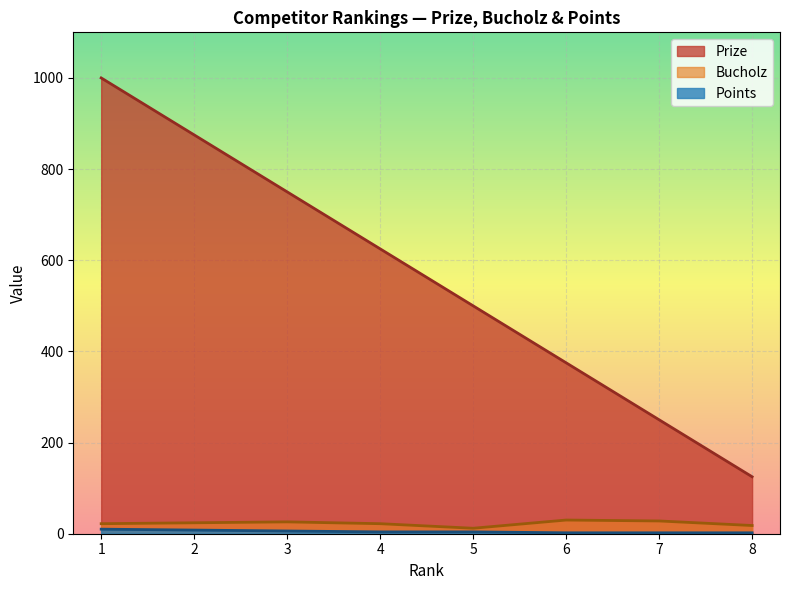

Reading left to right, extract all data points from this chart.

Prize: 1=1000	2=875	3=750	4=625	5=500	6=375	7=250	8=125
Bucholz: 1=22	2=24	3=26	4=22	5=12	6=30	7=28	8=18
Points: 1=10	2=8	3=6	4=4	5=4	6=2	7=2	8=2